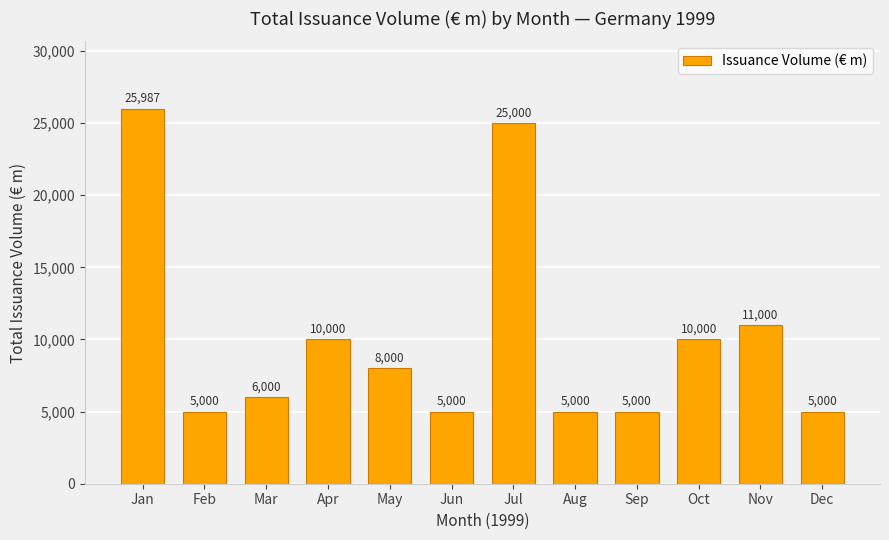

The chart shows a value of 17418.2 at Apr. True or false?

False